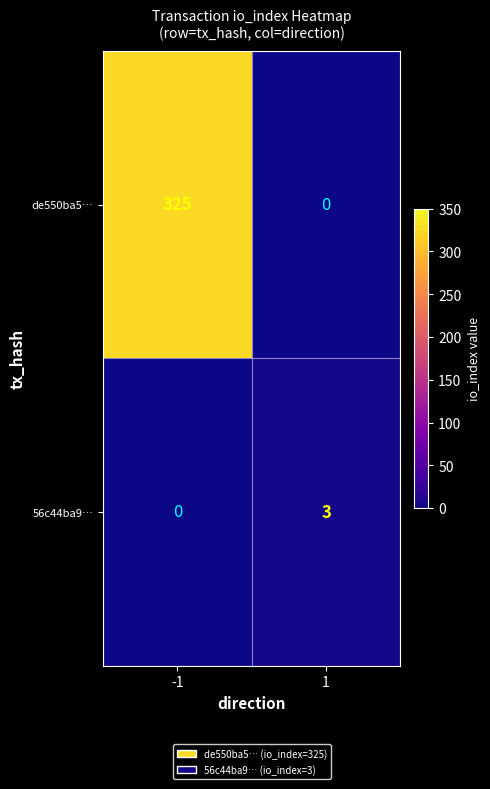

At -1, list the series in order from smallest to largest.

56c44ba9…, de550ba5…